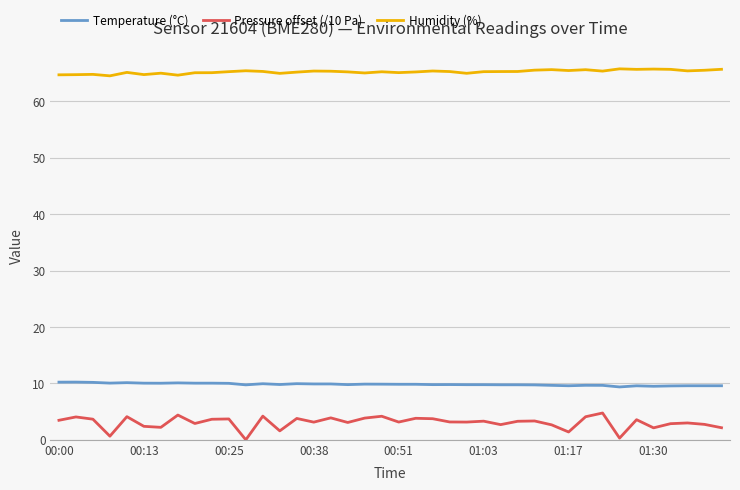

Which series has the largest range (max minus min)?

Pressure offset (/10 Pa)